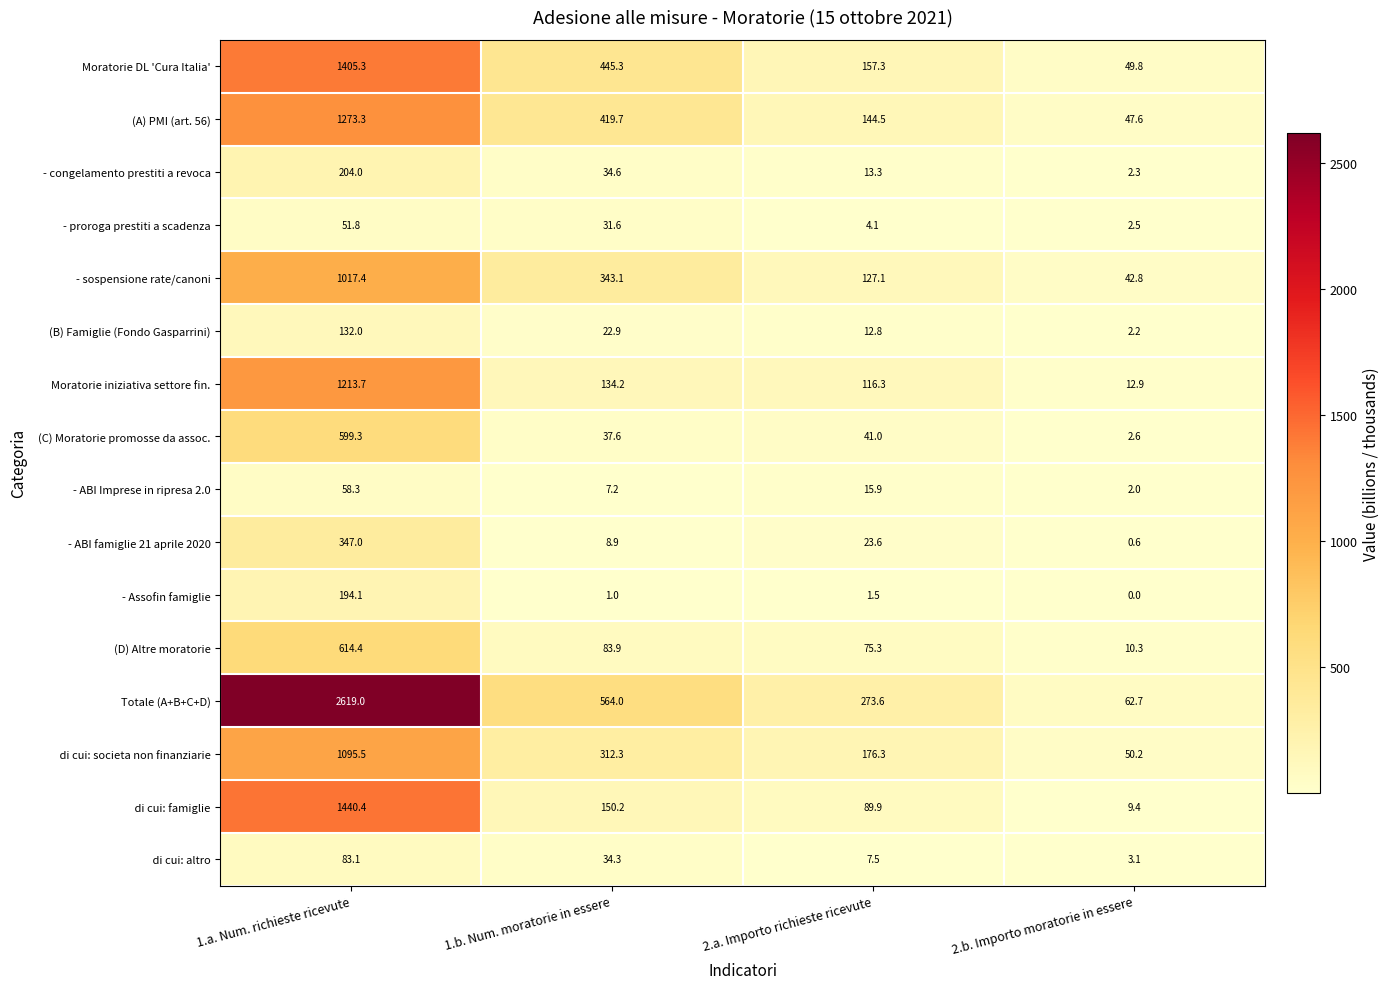

Where does the Totale (A+B+C+D) series first go above 564?

1.a. Num. richieste ricevute